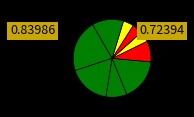

How many segments does this pie chart have?

9